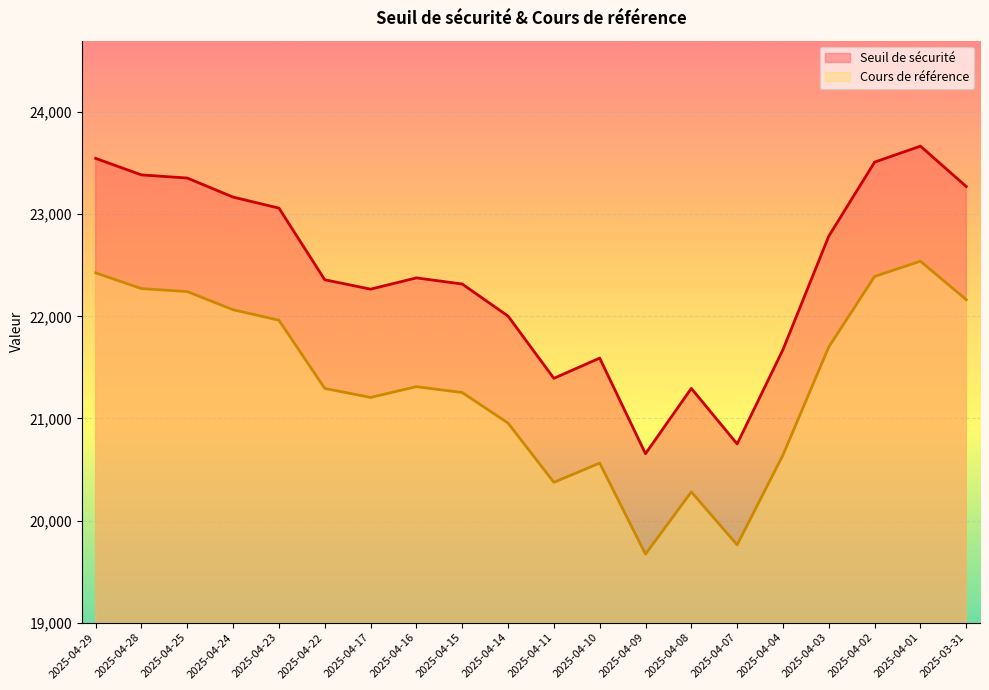

What is the difference between the maximum and minimum values in the Cours de référence series?

2869.1